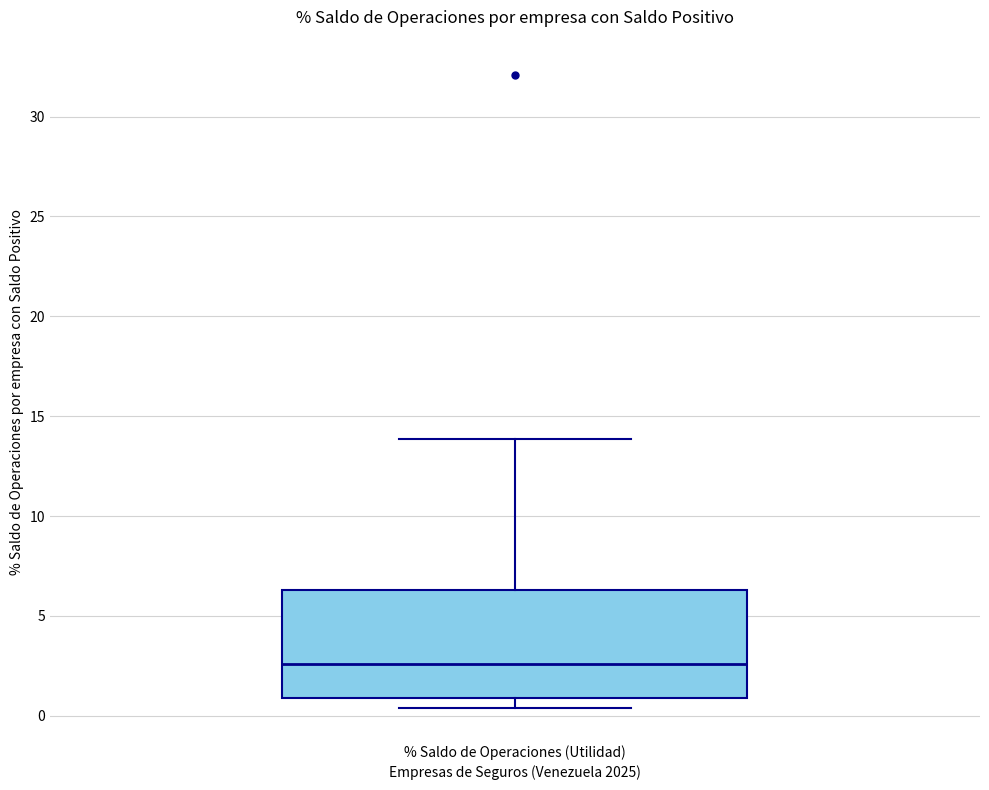

Read this box plot against the y-axis: the position of the median line, the range covered by the box, and the ends of both whiskers. The values are not printed on the chart, so give them approximately, as read against the axis.

median 2.5, box 1.0 to 6.5, whiskers 0.5 to 14.0